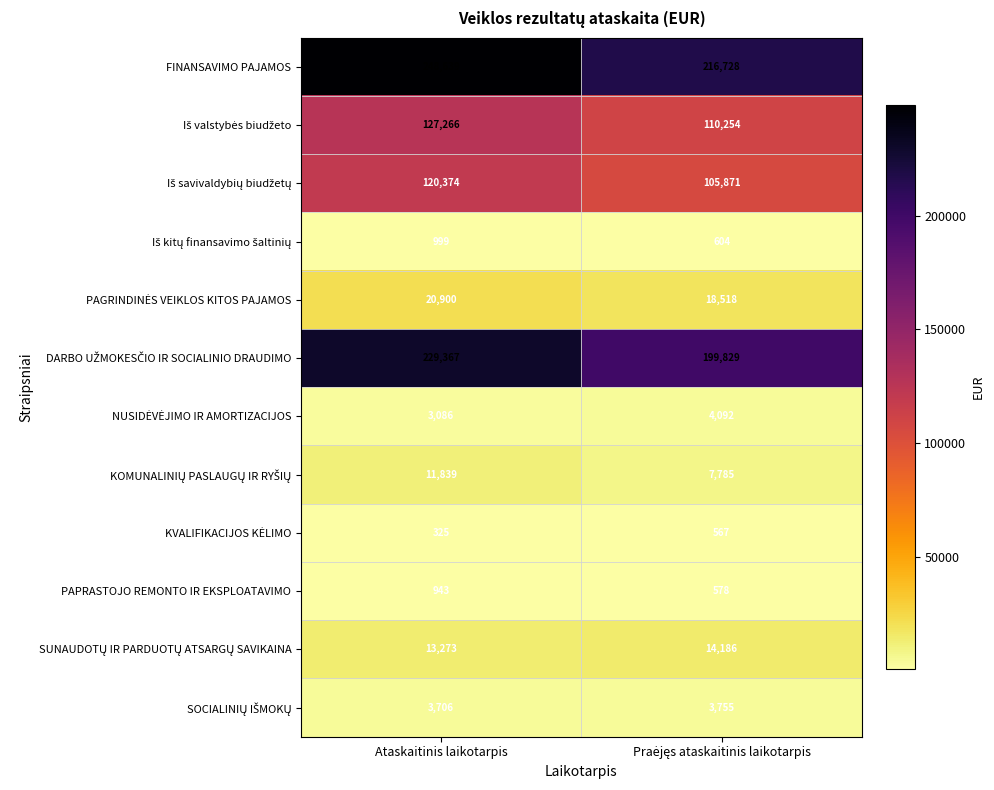

What is the sum of all FINANSAVIMO PAJAMOS values?

465367